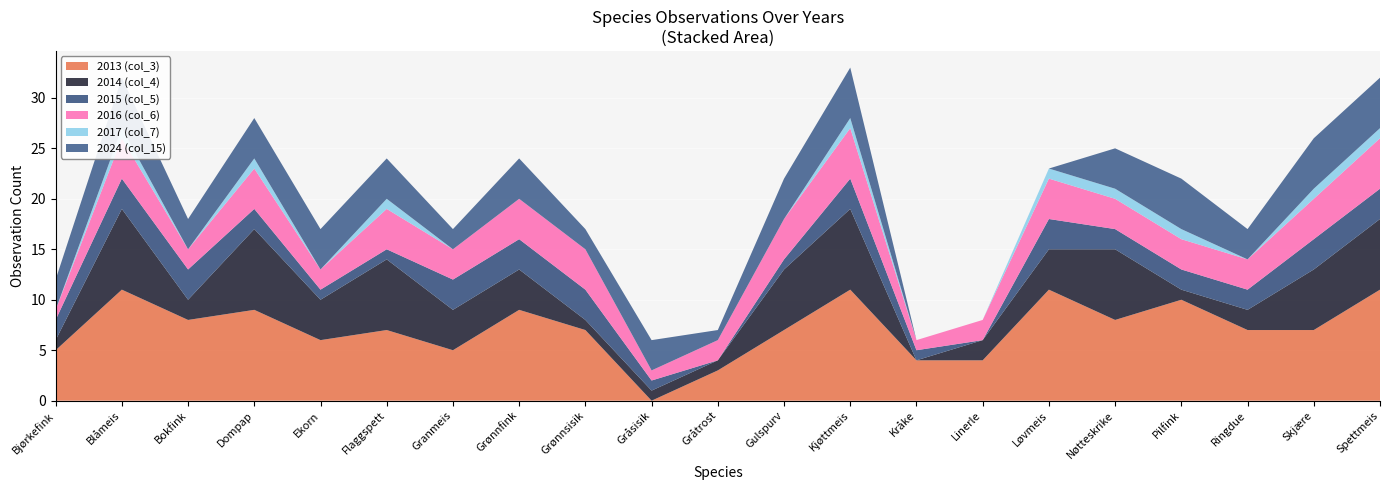

Reading left to right, transcribe all the data shown in this chart.

2013 (col_3): 5	11	8	9	6	7	5	9	7	0	3	7	11	4	4	11	8	10	7	7	11
2014 (col_4): 1	8	2	8	4	7	4	4	1	1	1	6	8	0	2	4	7	1	2	6	7
2015 (col_5): 2	3	3	2	1	1	3	3	3	1	0	1	3	1	0	3	2	2	2	3	3
2016 (col_6): 1	4	2	4	2	4	3	4	4	1	2	4	5	1	2	4	3	3	3	4	5
2017 (col_7): 0	1	0	1	0	1	0	0	0	0	0	0	1	0	0	1	1	1	0	1	1
2024 (col_15): 3	5	3	4	4	4	2	4	2	3	1	4	5	0	0	0	4	5	3	5	5